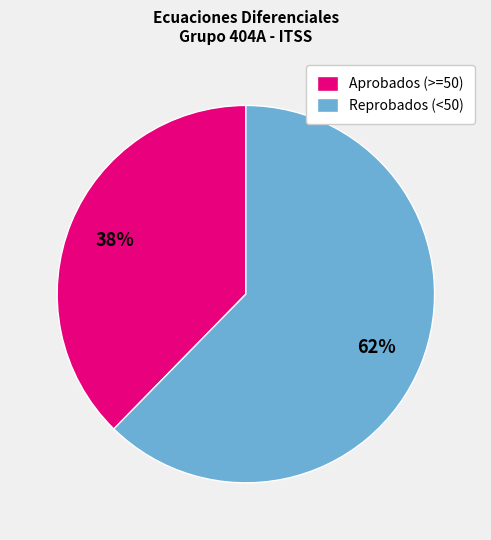

To the nearest percent, what portion does Reprobados (<50) represent?

62%